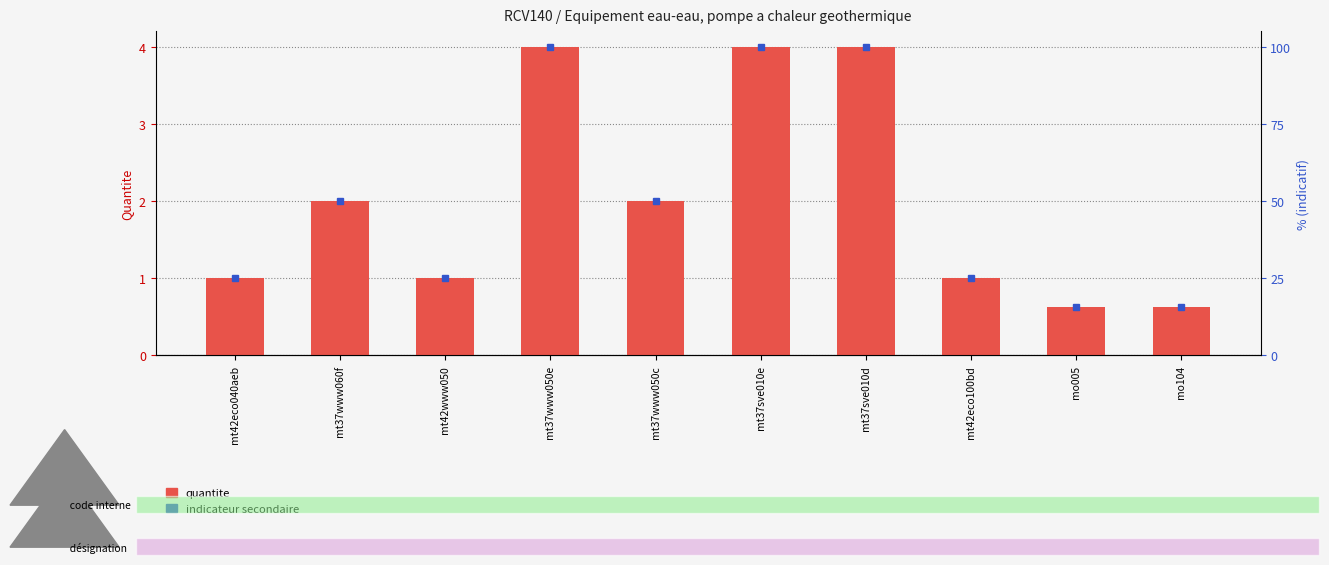

How many bars are there in total?

10